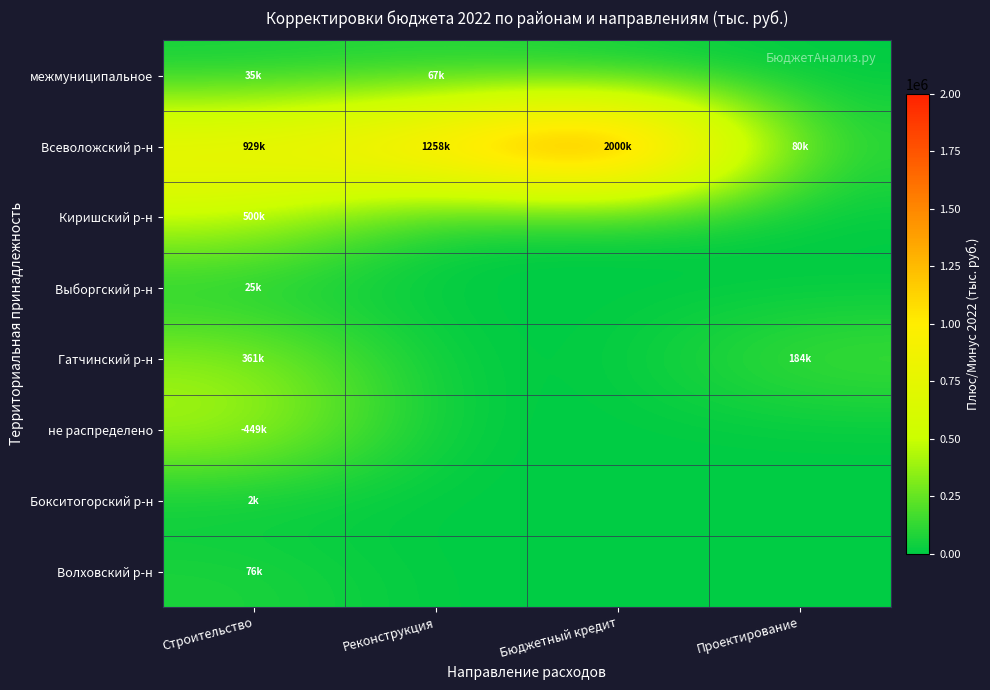

What is the spread (max minus min) of values at Бюджетный кредит?

2000000.0